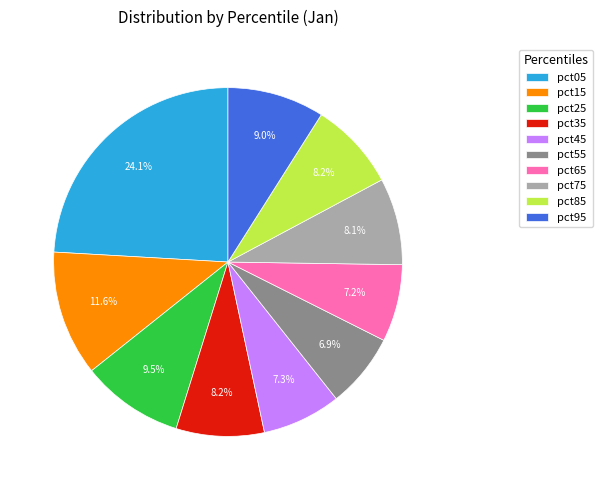

Which has a higher value, pct45 or pct85?

pct85